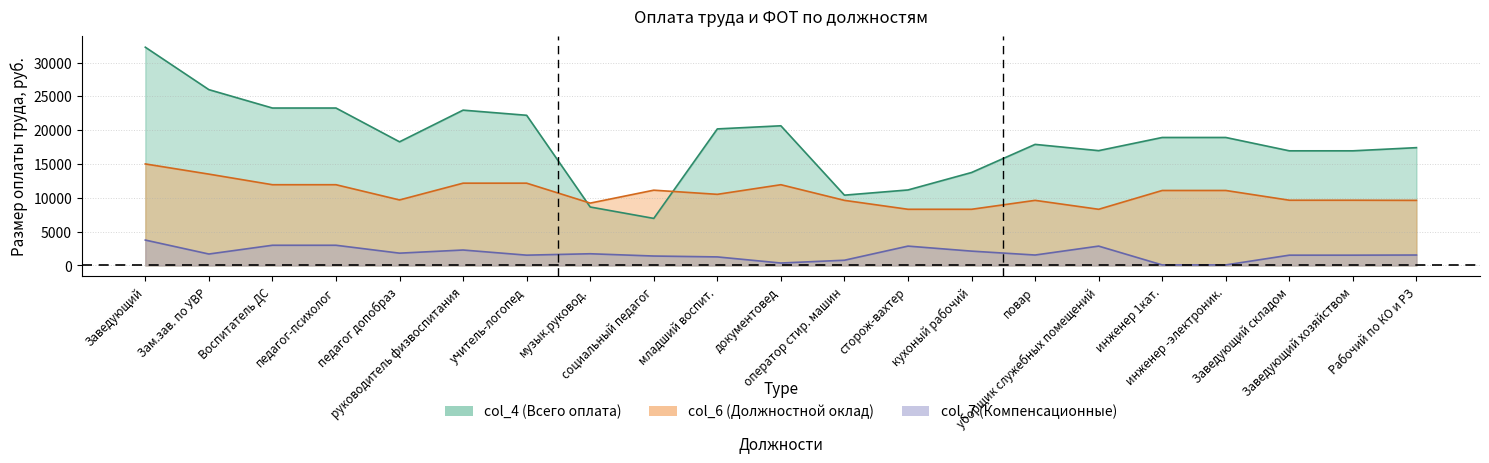

What is the sum of all col_6 (Должностной оклад) values?

224445.0